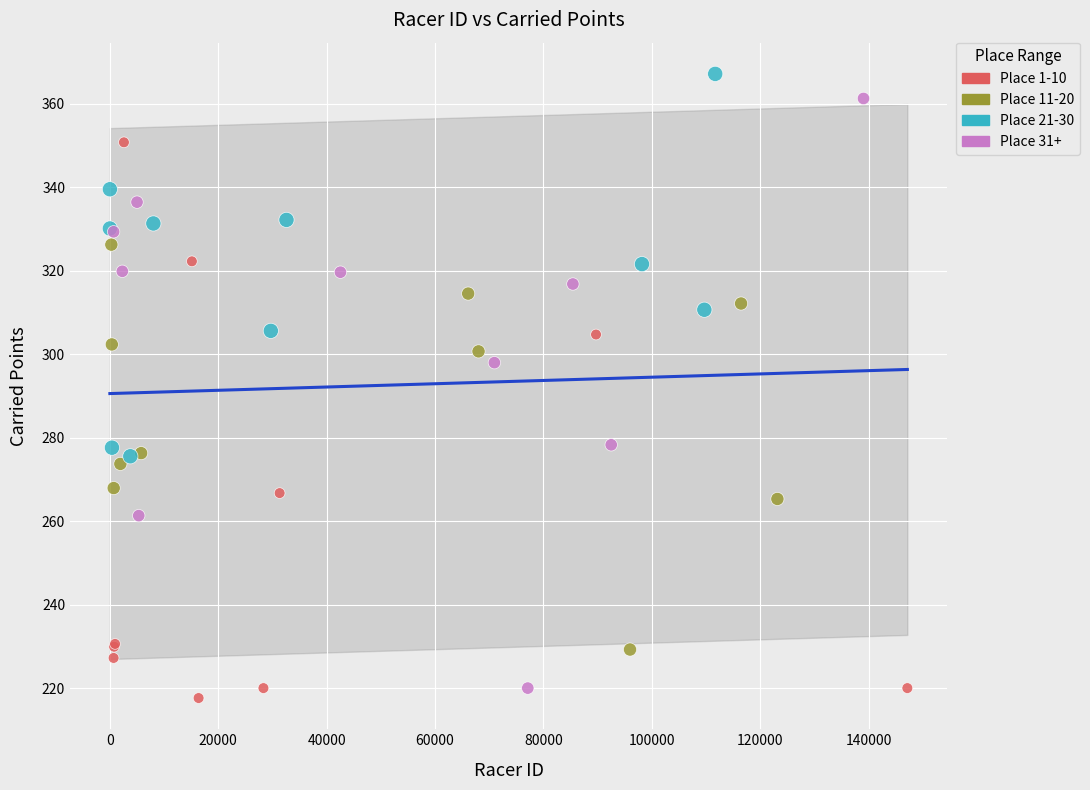

What Y value in the scatter plot is closest to 292?

297.9